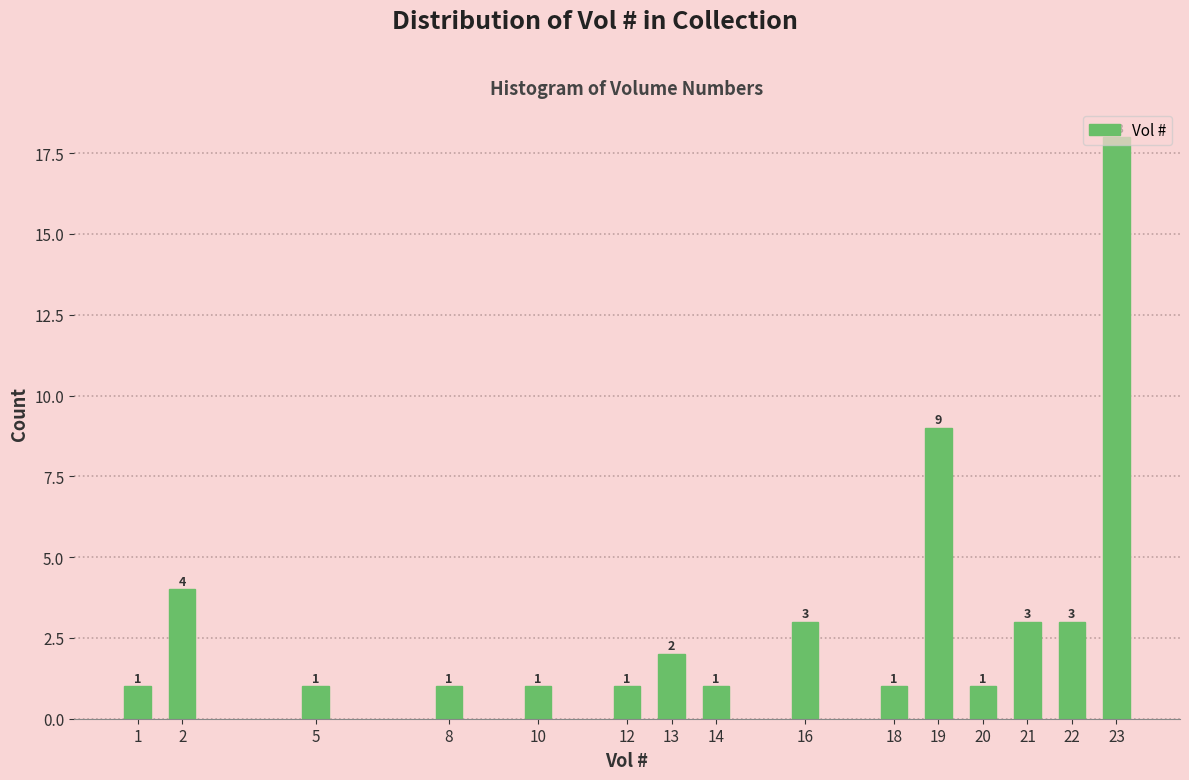

What is the greatest value displayed?

18